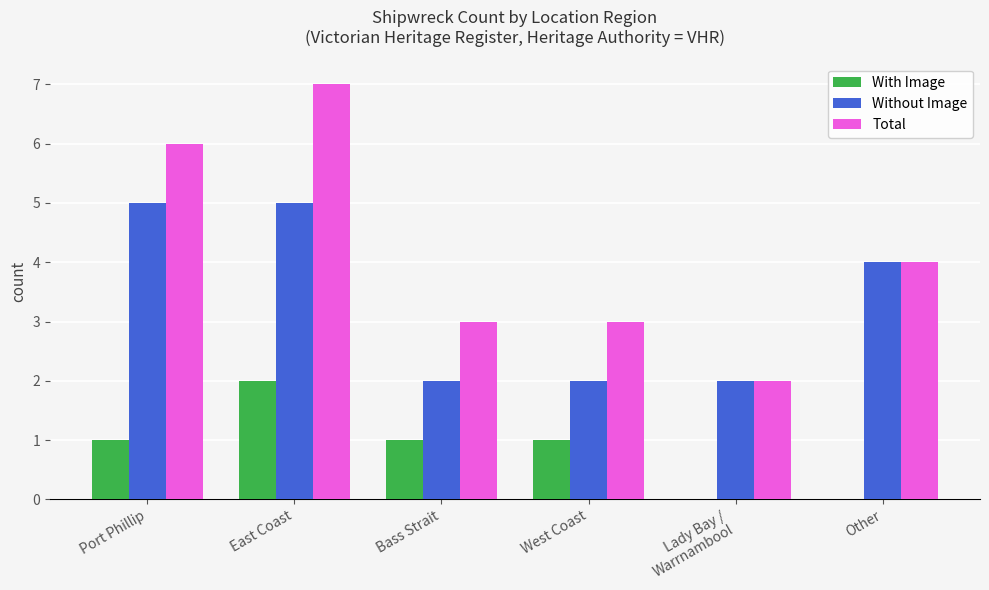

What is the maximum value shown in the chart?

7